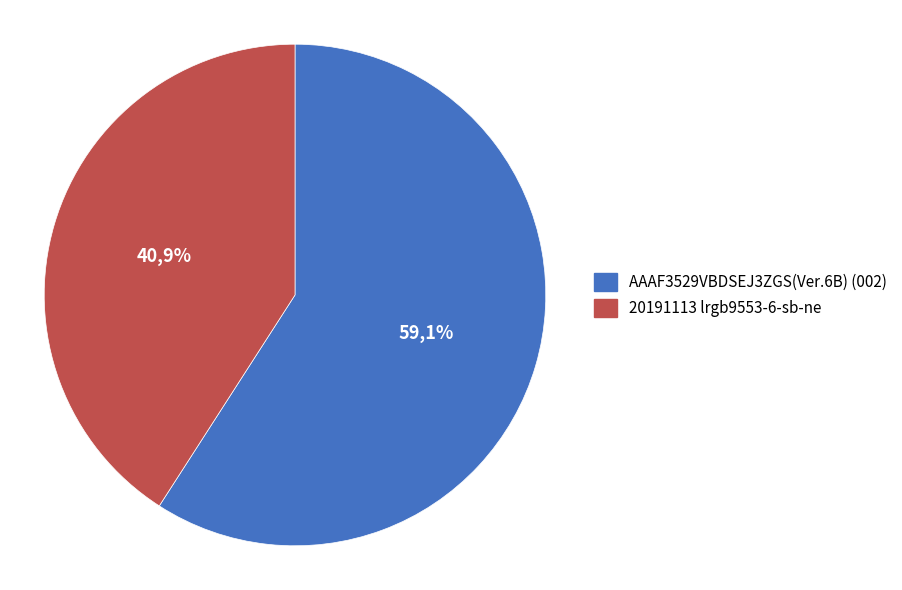

Is the sum of AAAF3529VBDSEJ3ZGS(Ver.6B) (002) and 20191113 lrgb9553-6-sb-ne greater than half?

Yes